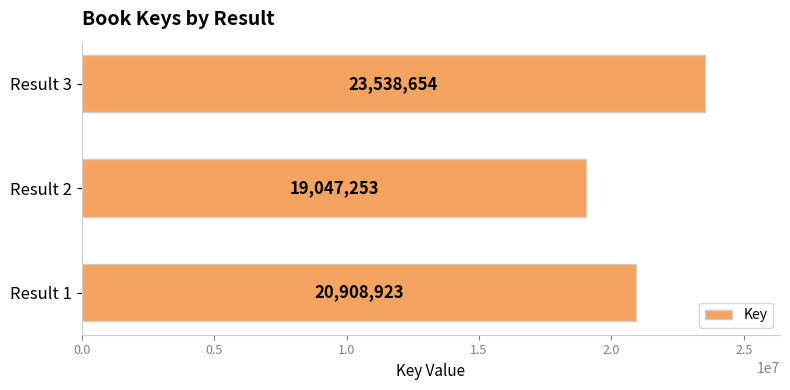

Reading bottom to top, extract all data points from this chart.

Result 1=20908923	Result 2=19047253	Result 3=23538654